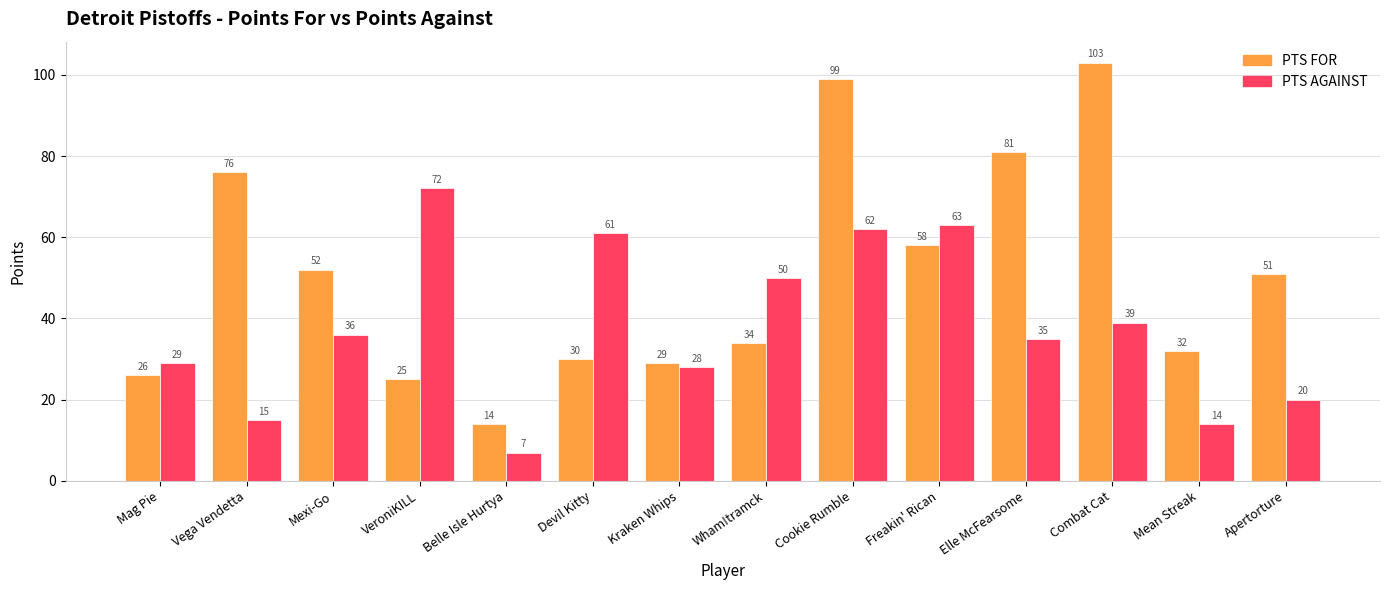

List the series in order of their peak value, highest first.

PTS FOR, PTS AGAINST